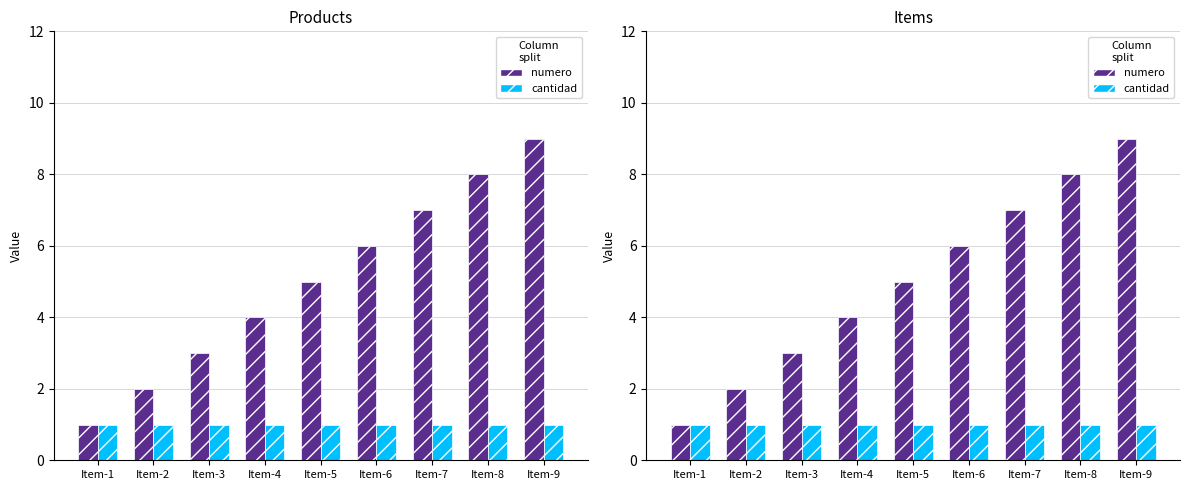

Read the numero value at Item-2.

2